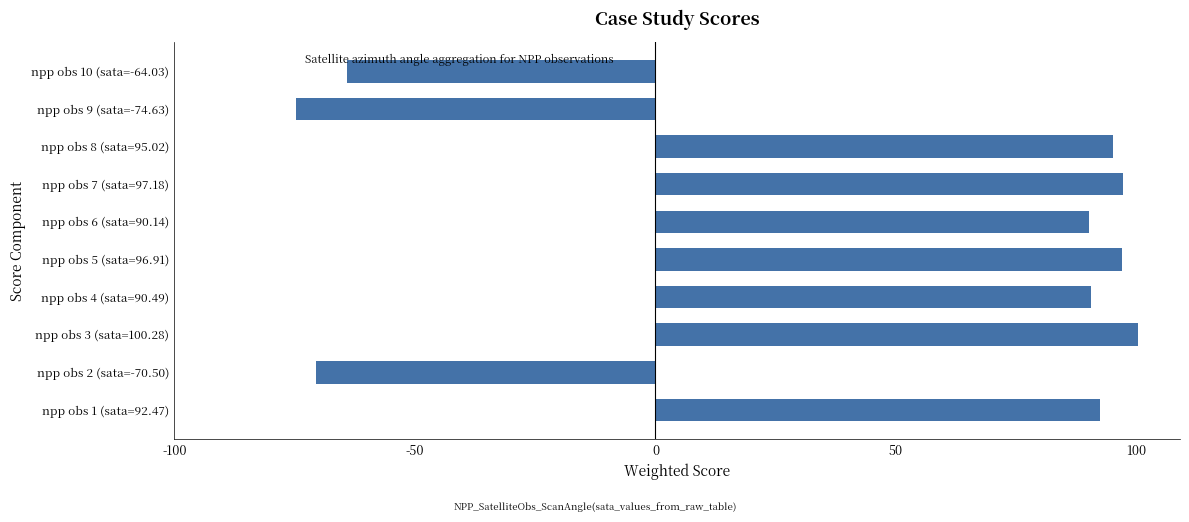

Approximately how many times larger is the value at npp obs 7 (sata=97.18) compared to npp obs 1 (sata=92.47)?

1.1